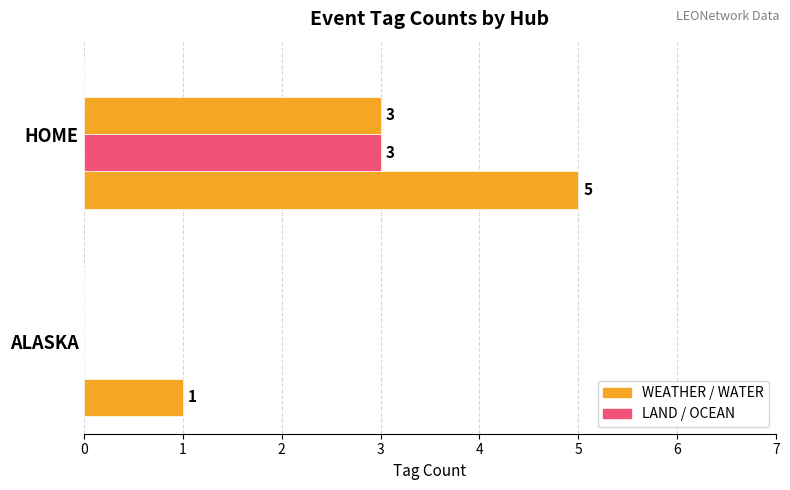

Is it true that WATER equals 5.2 at HOME?

False